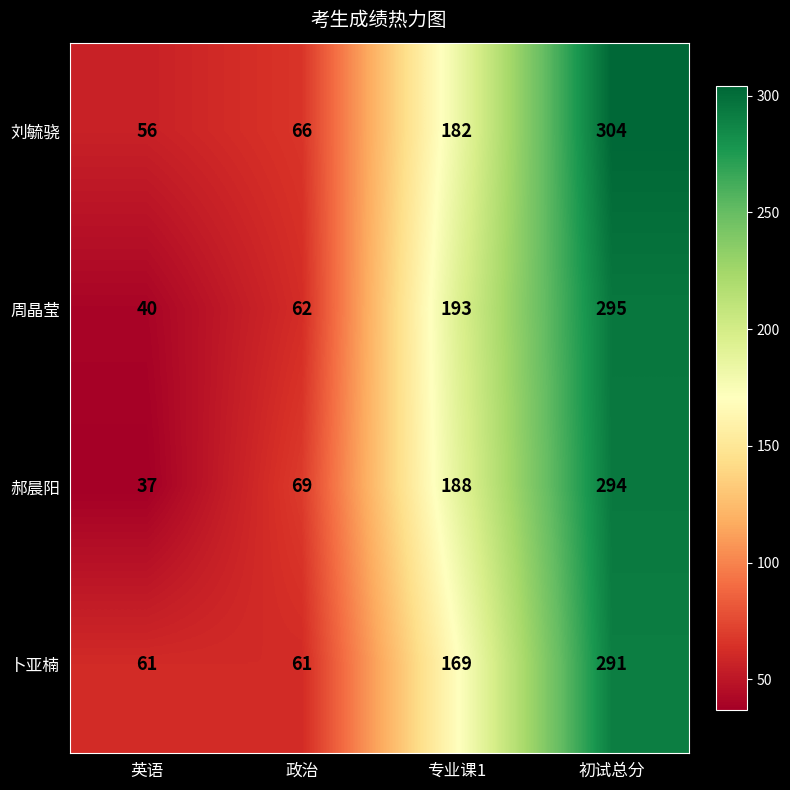

The value of 刘毓骁 at 专业课1 is 182. True or false?

True